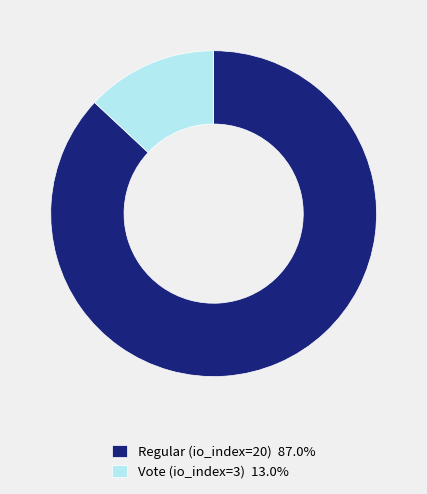

Rank the categories by value from lowest to highest.

Vote (io_index=3), Regular (io_index=20)